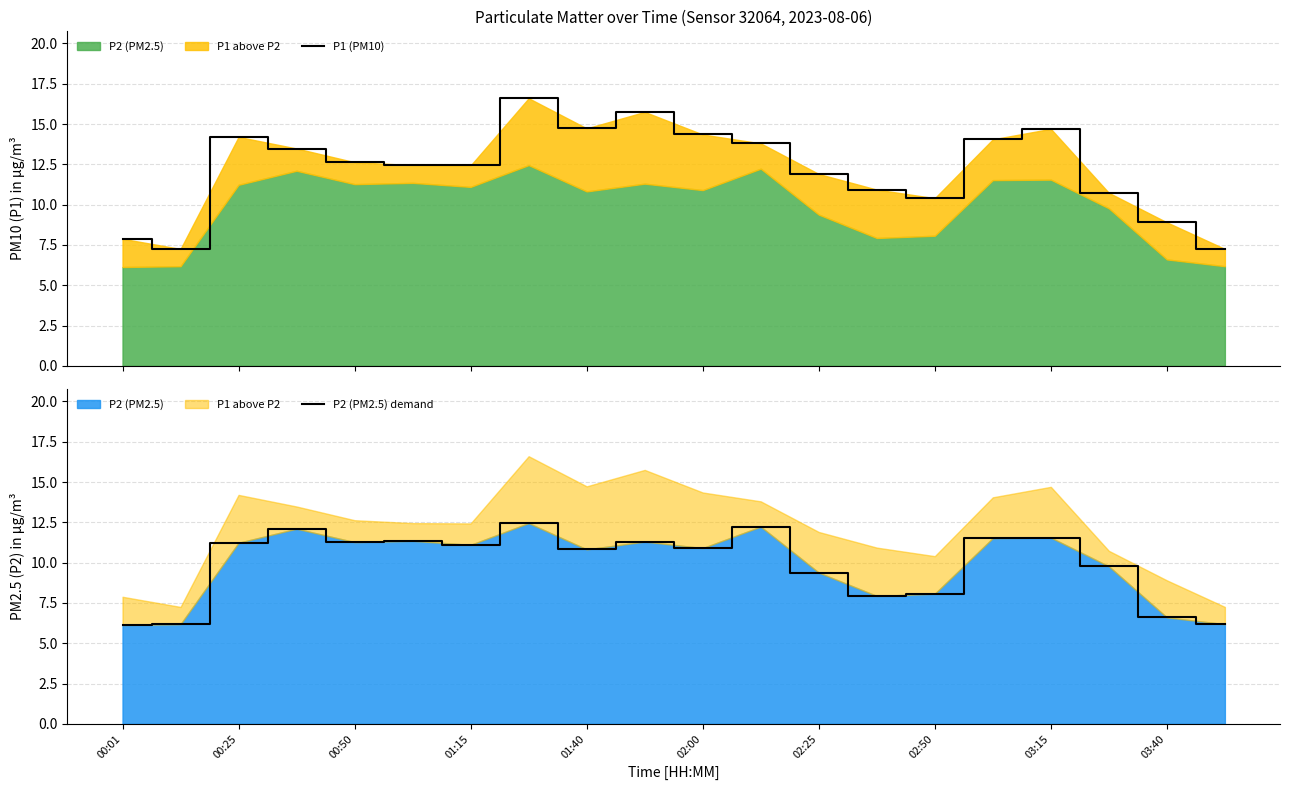

List the labels in order of P1 (PM10) value, smallest first.

00:25, 19, 00:01, 18, 14, 17, 13, 12, 02:25, 02:00, 01:40, 01:15, 11, 15, 00:50, 10, 16, 03:15, 03:40, 02:50